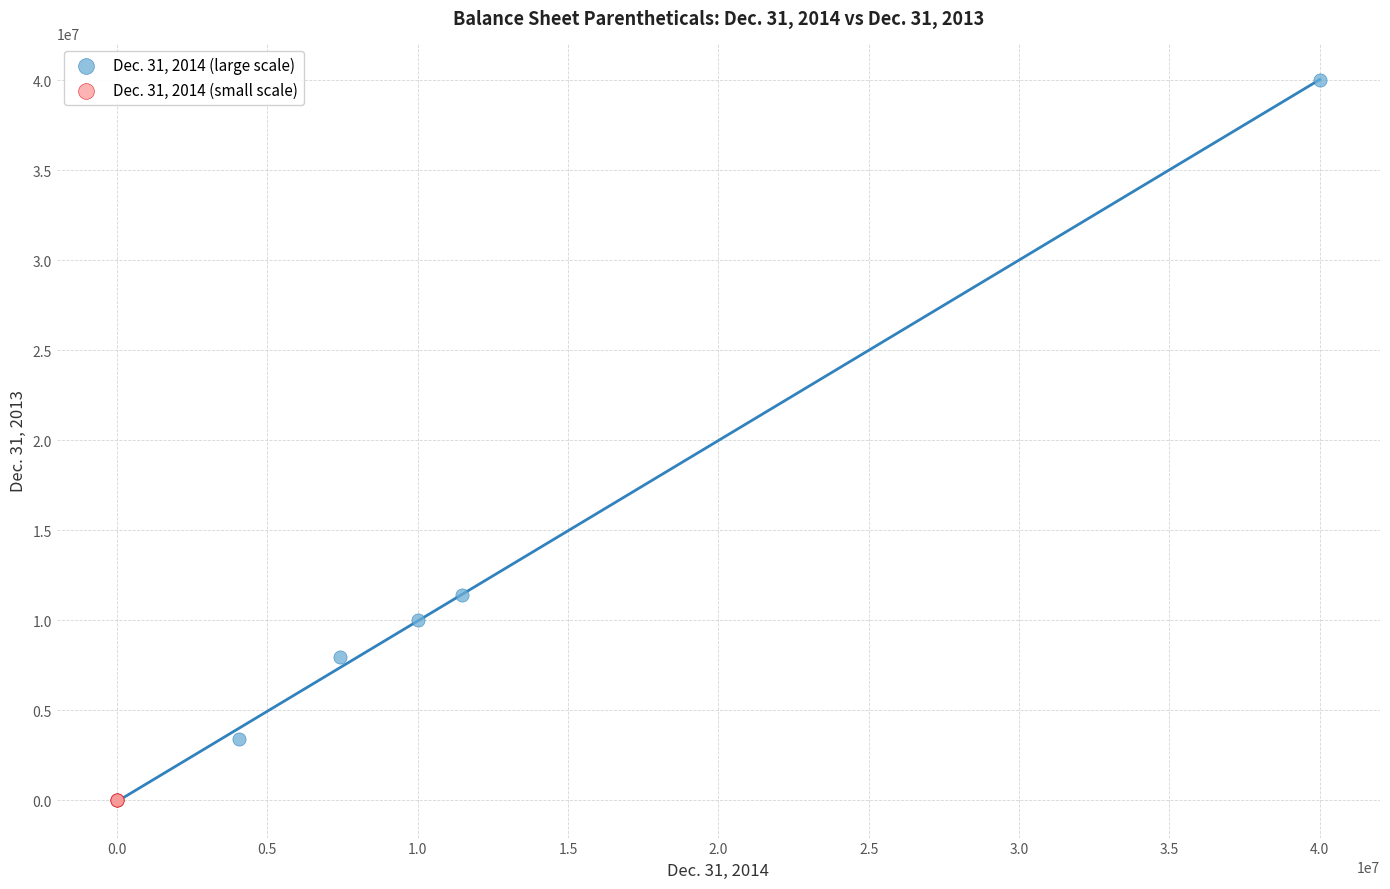

Which series has the largest Y range (max minus min)?

Dec. 31, 2014 (large scale)